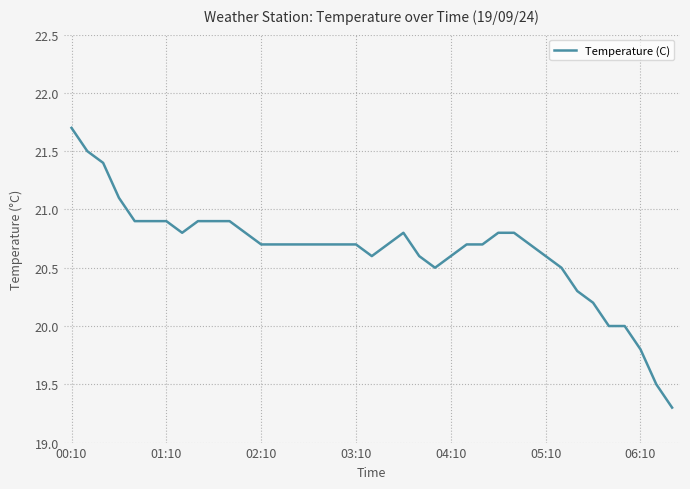

What is the maximum value shown in the chart?

21.7